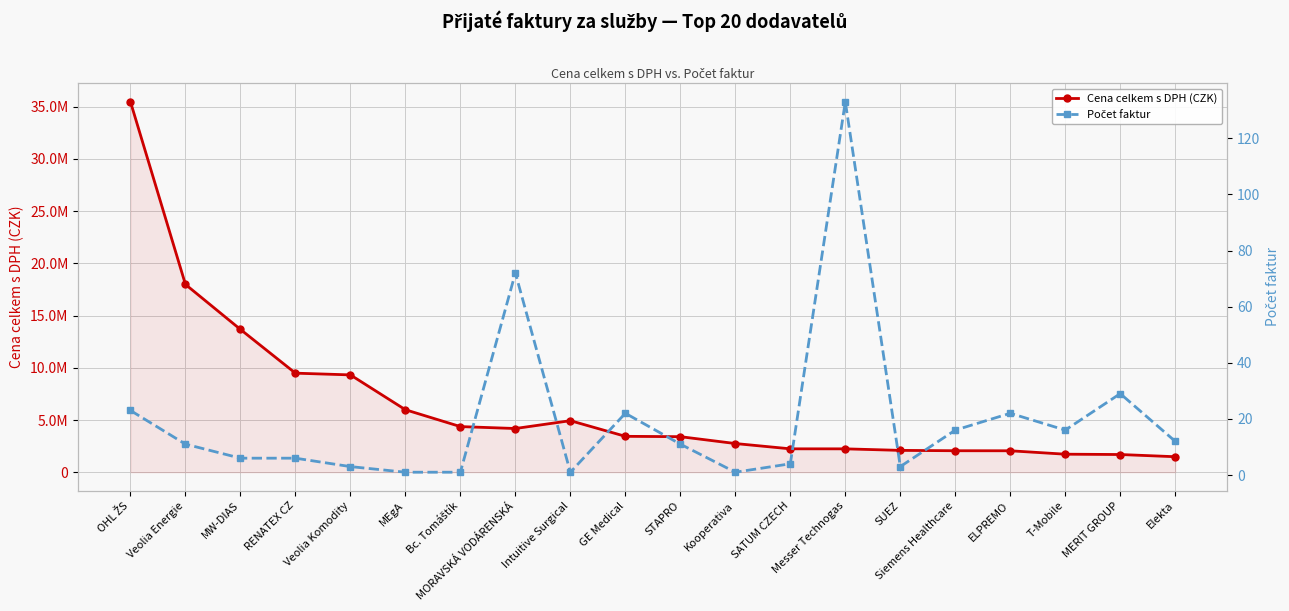

What are all the series names shown in the legend?

Cena celkem s DPH (CZK), Počet faktur